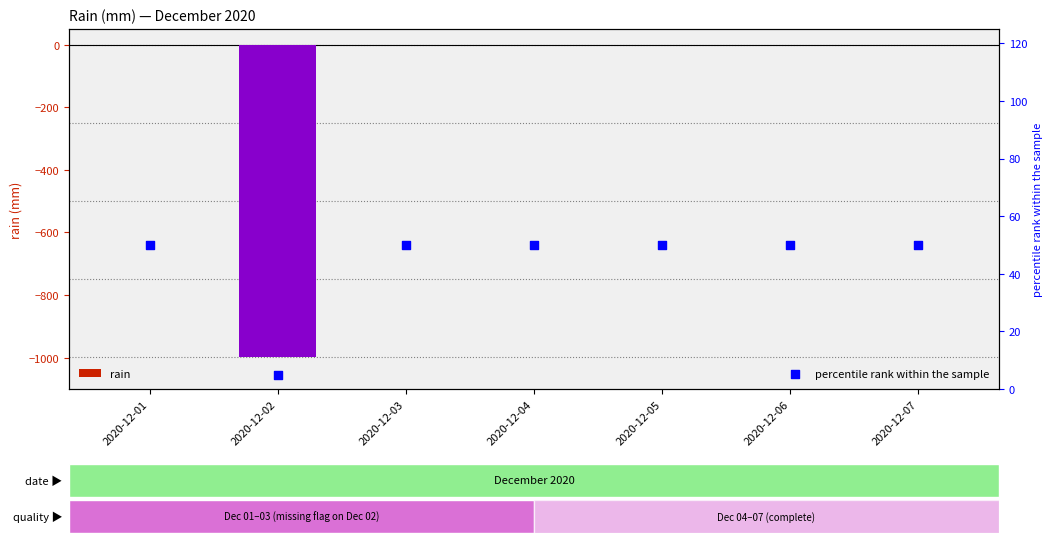

At which category is the sum across all series the highest?

2020-12-01